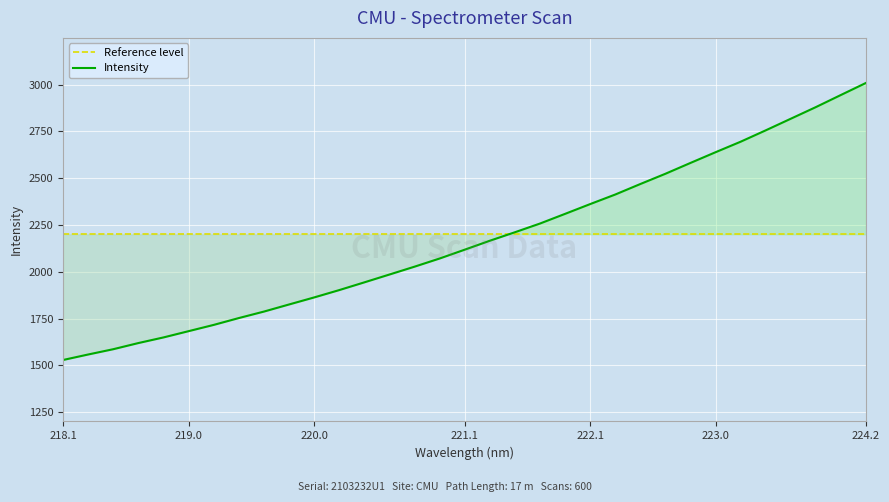

True or false: the data shows 2817.5 at 223.5987.

True